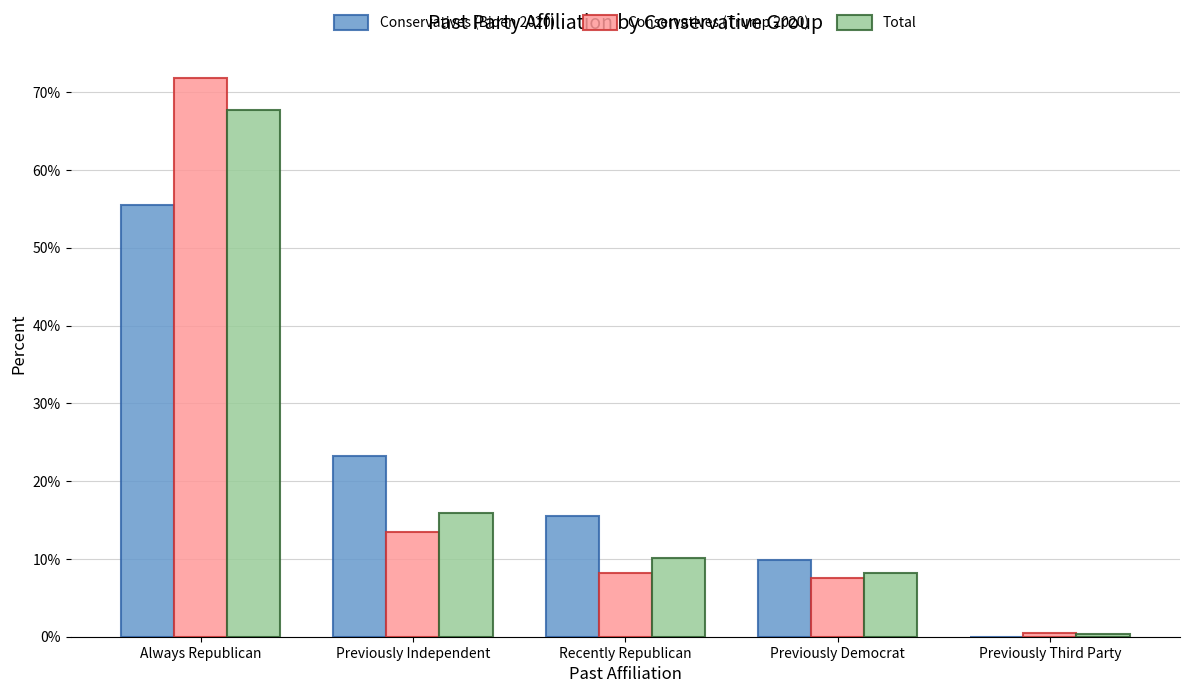

Reading left to right, what are all the values shown in this chart?

Conservatives (Biden 2020): 0.6	0.2	0.2	0.1	0.0
Conservatives (Trump 2020): 0.7	0.1	0.1	0.1	0.0
Total: 0.7	0.2	0.1	0.1	0.0